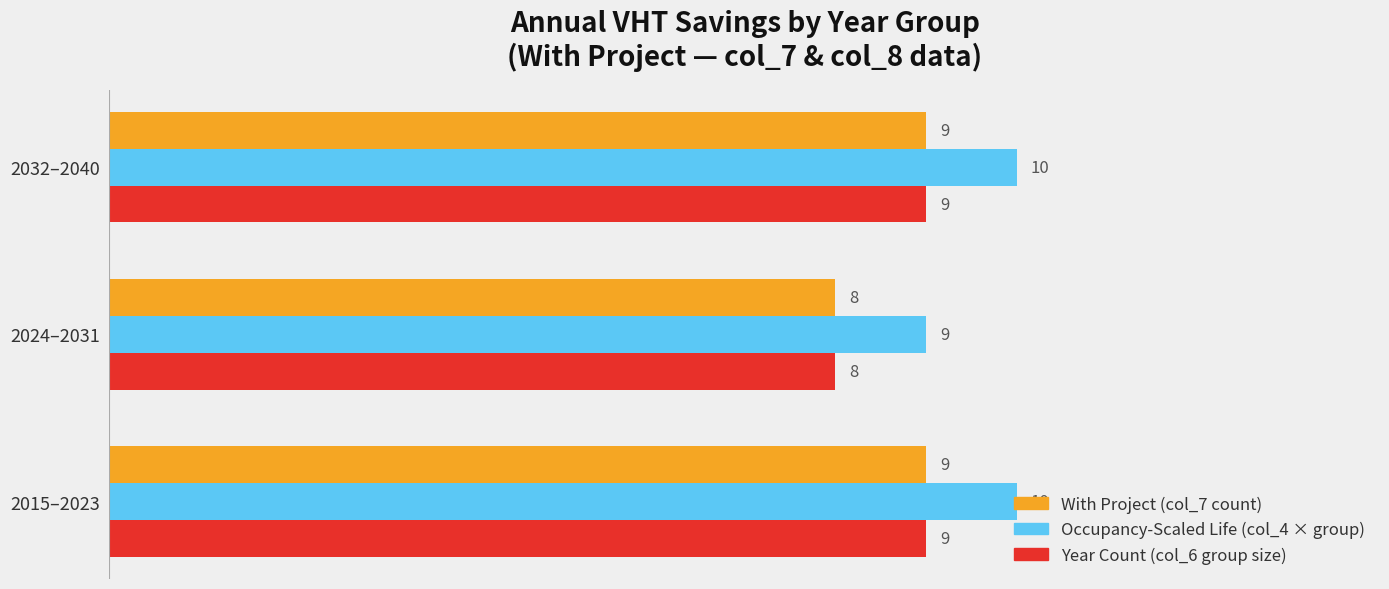

What is the average value of the Occupancy-Scaled Life (col_4 × group) series?

10